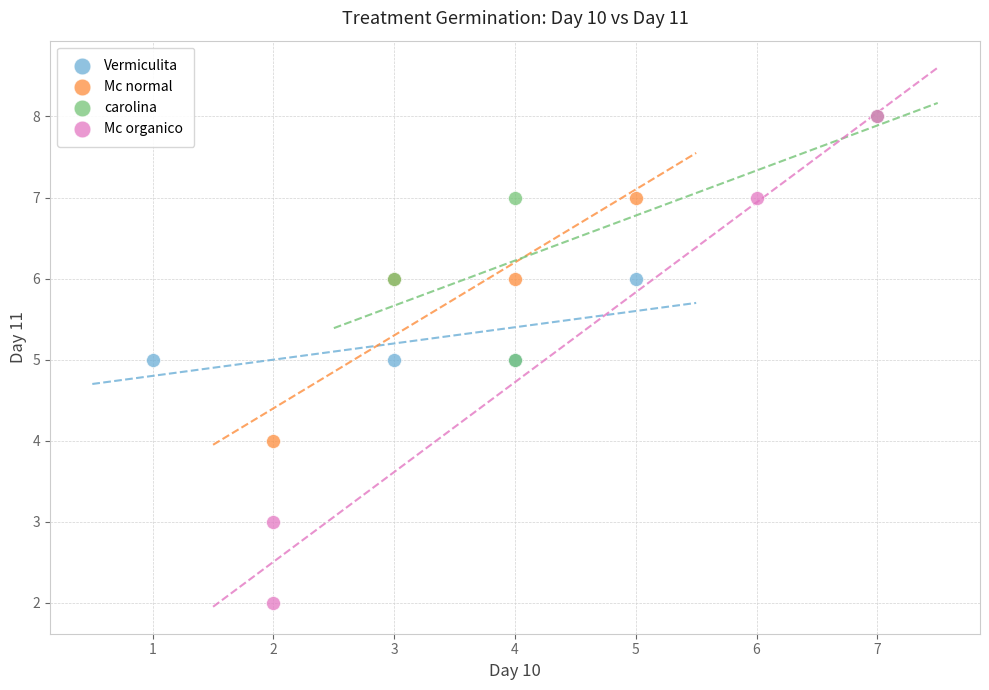

Which series has the largest Y range (max minus min)?

Mc organico